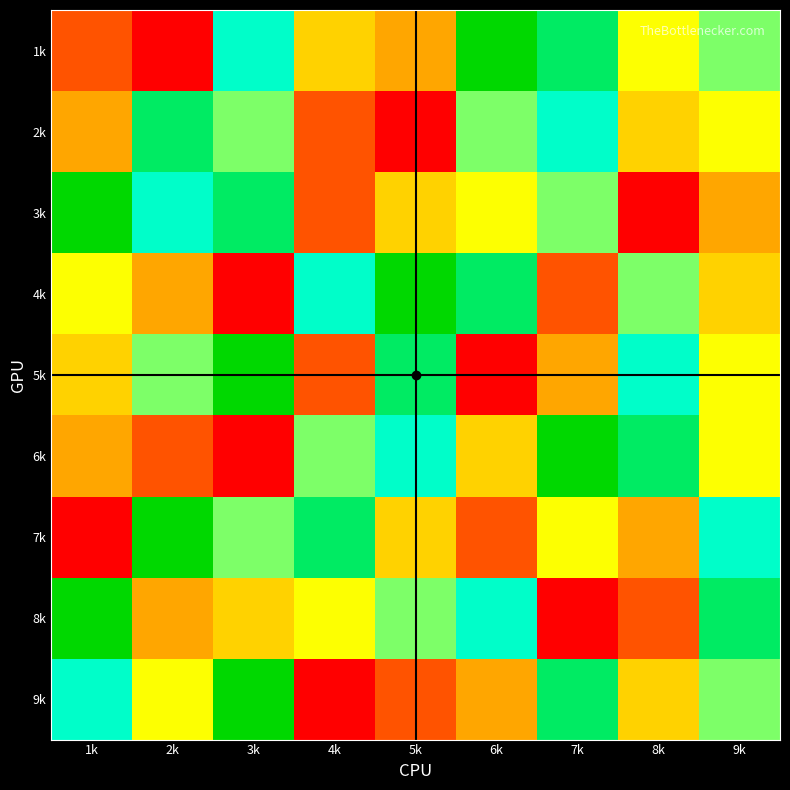

Which category has the highest value across all series?

6k